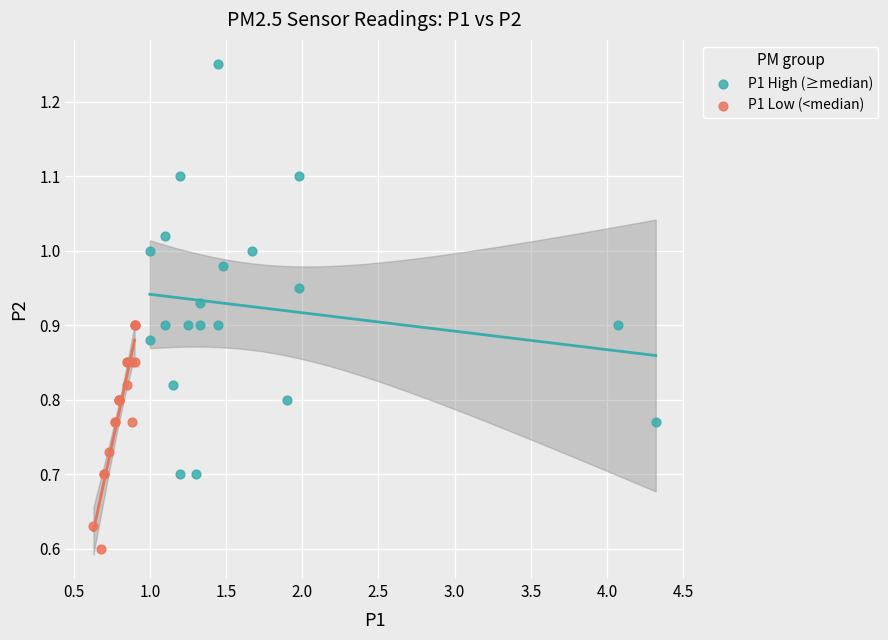

Which series reaches the minimum Y coordinate?

P1 Low (<median)